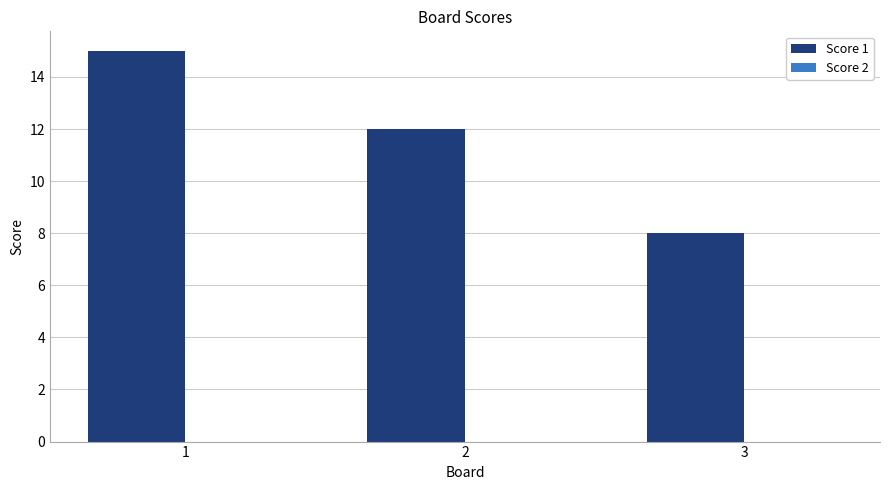

Rank the categories by value from lowest to highest.

3, 2, 1